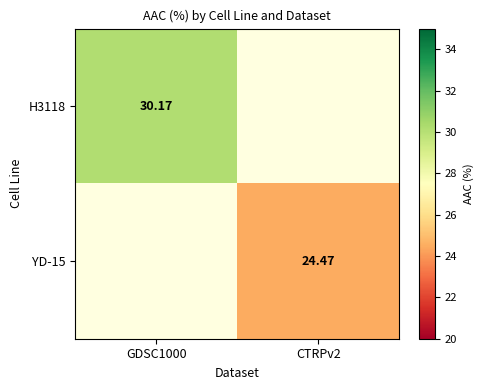

At how many categories does at least one series exceed 29?

1